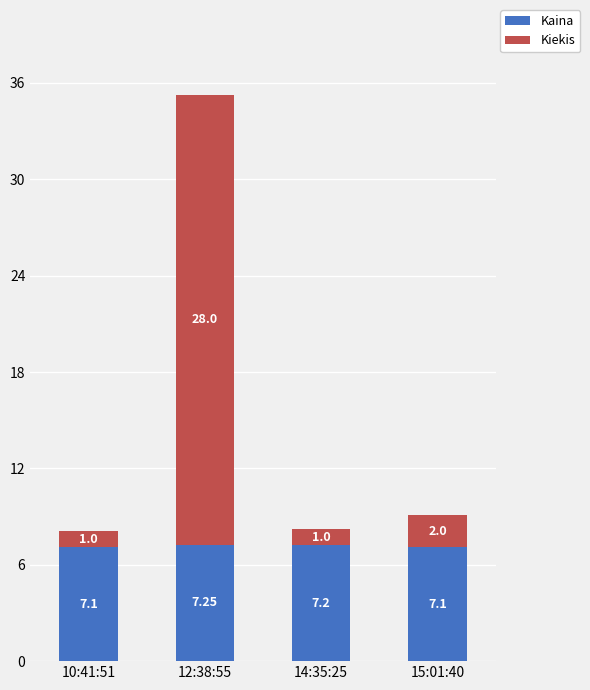

At which category is the sum across all series the highest?

12:38:55